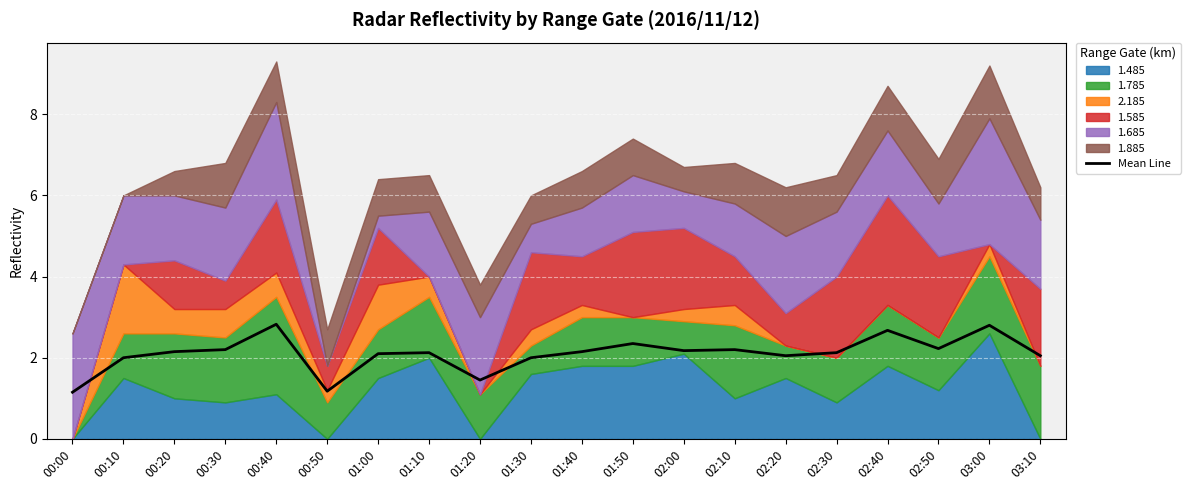

What is the label of the 1st point from the right?

03:10